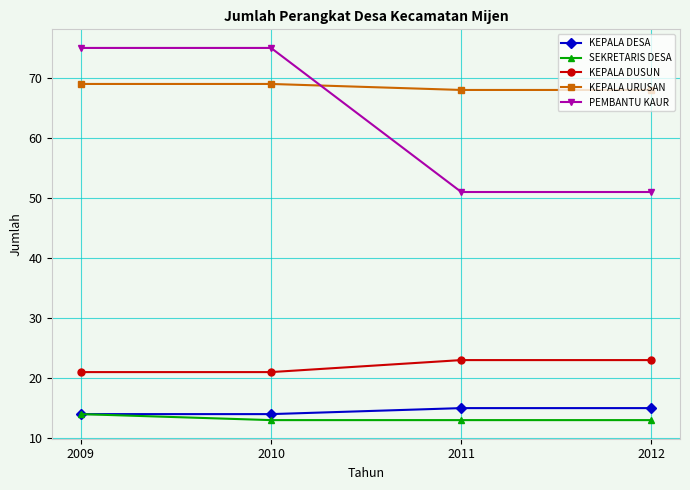

Which series has the largest range (max minus min)?

PEMBANTU KAUR